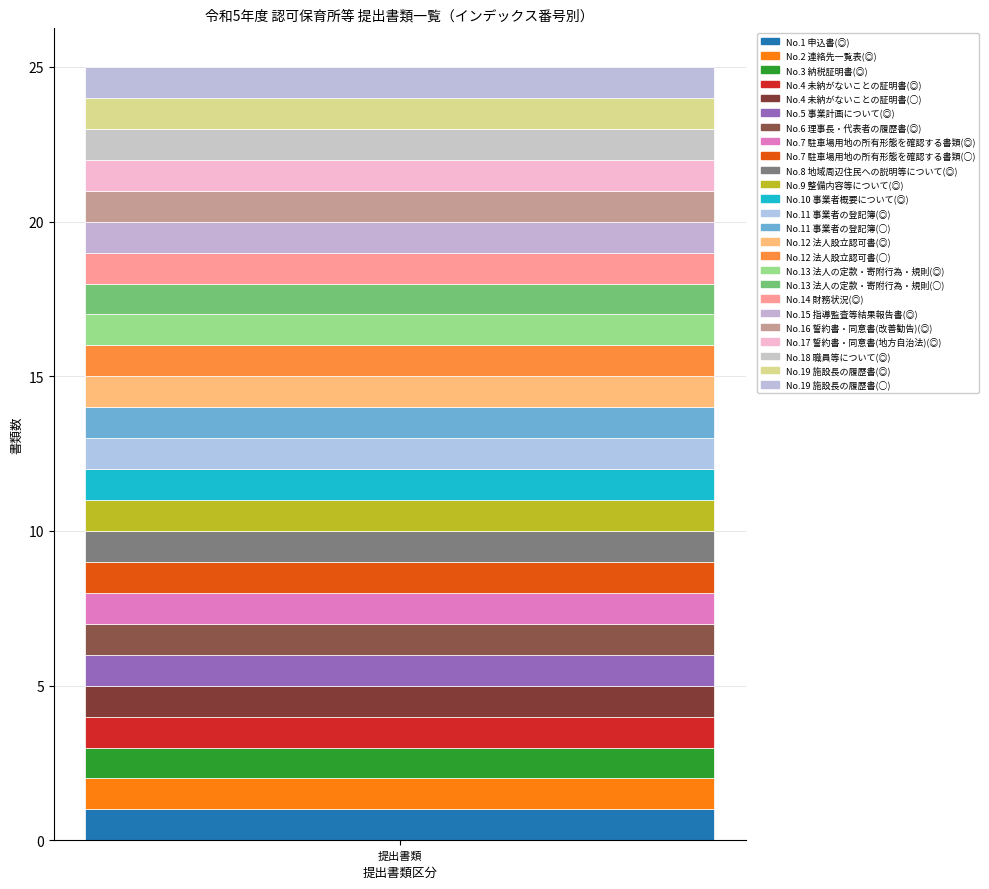

Are the bars horizontal?

No